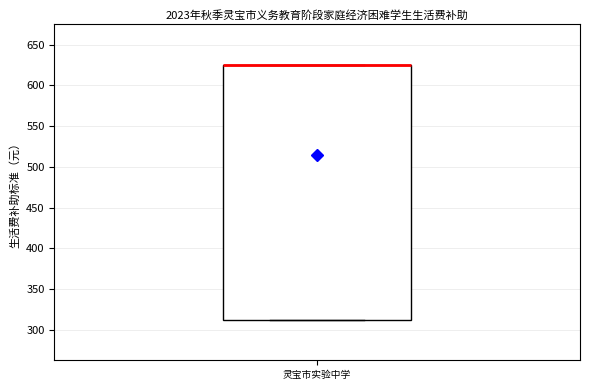

Read this box plot against the y-axis: the position of the median line, the range covered by the box, and the ends of both whiskers. The values are not printed on the chart, so give them approximately, as read against the axis.

median 625 (drawn on the box's upper edge), box 315 to 625, whiskers 315 to 625